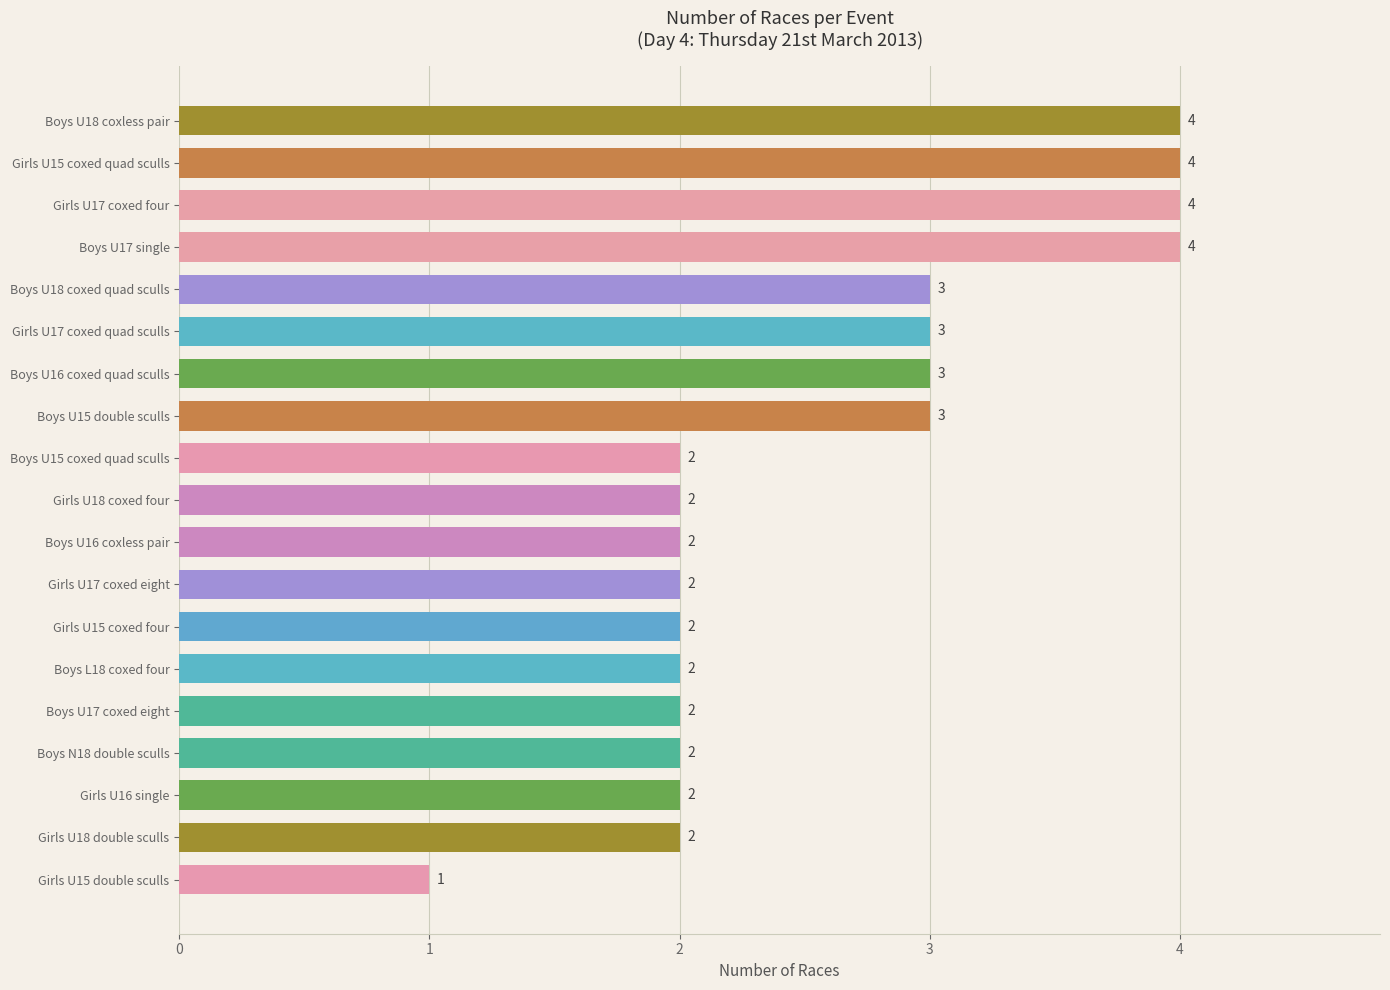

The chart shows a value of 3 at Girls U17 coxed quad sculls. True or false?

True